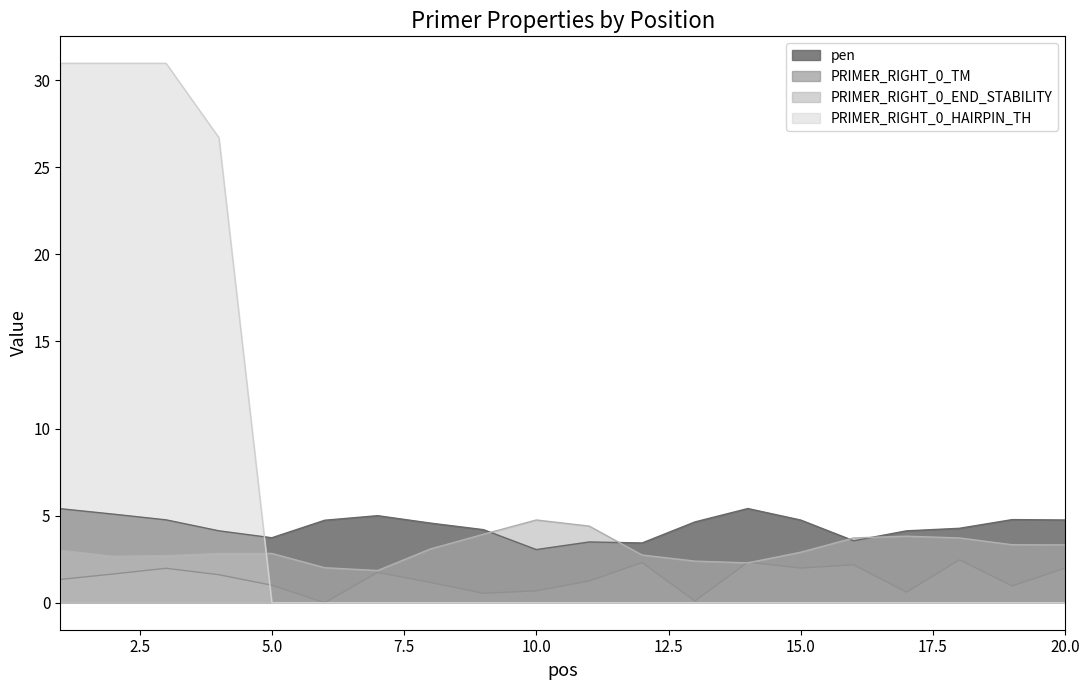

At which category is the sum across all series the highest?

1